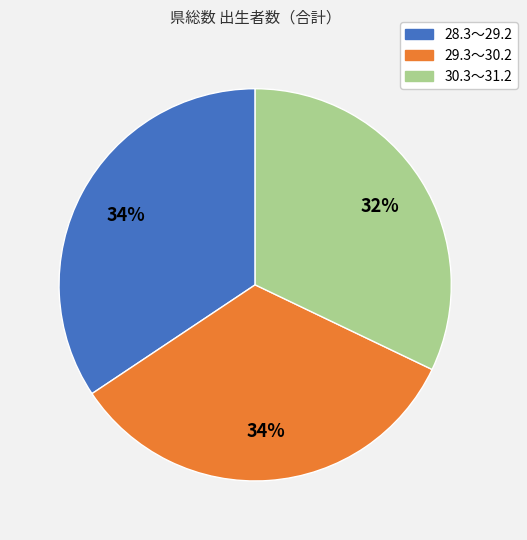

How many segments does this pie chart have?

3